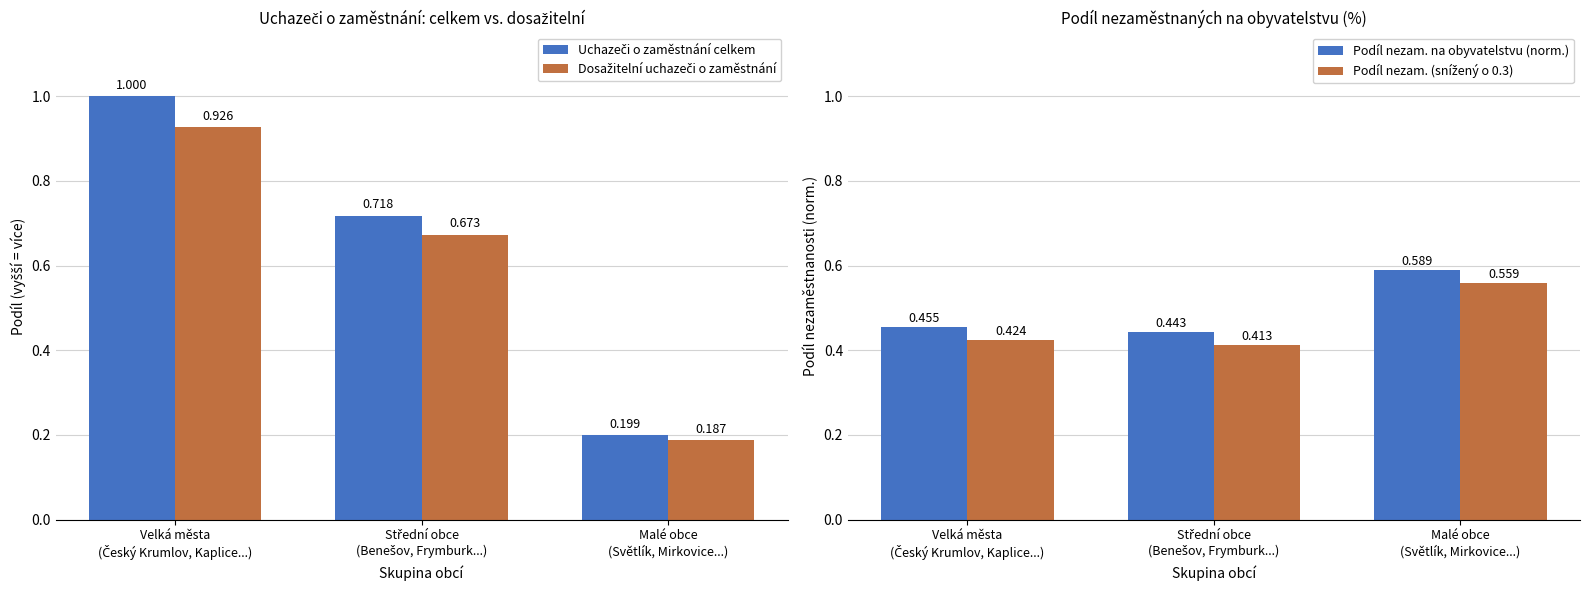

What is the label of the 3rd bar from the left?

Malé obce
(Světlík, Mirkovice...)